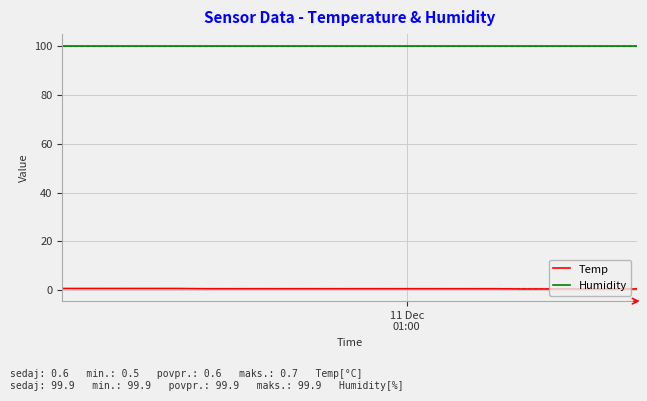

True or false: Humidity and Temp intersect in this chart.

False